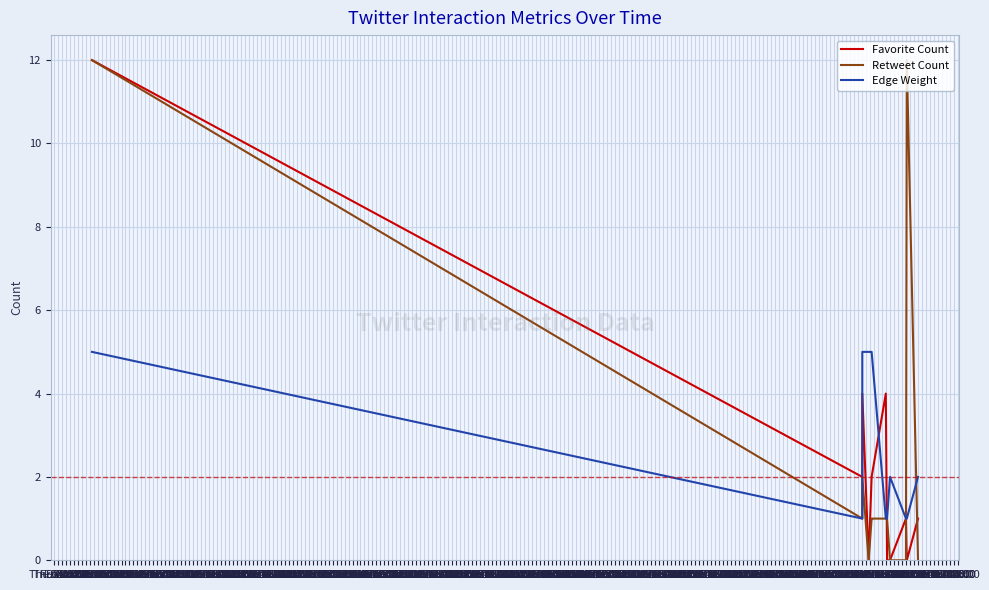

What is the highest value of the Favorite Count series?

12